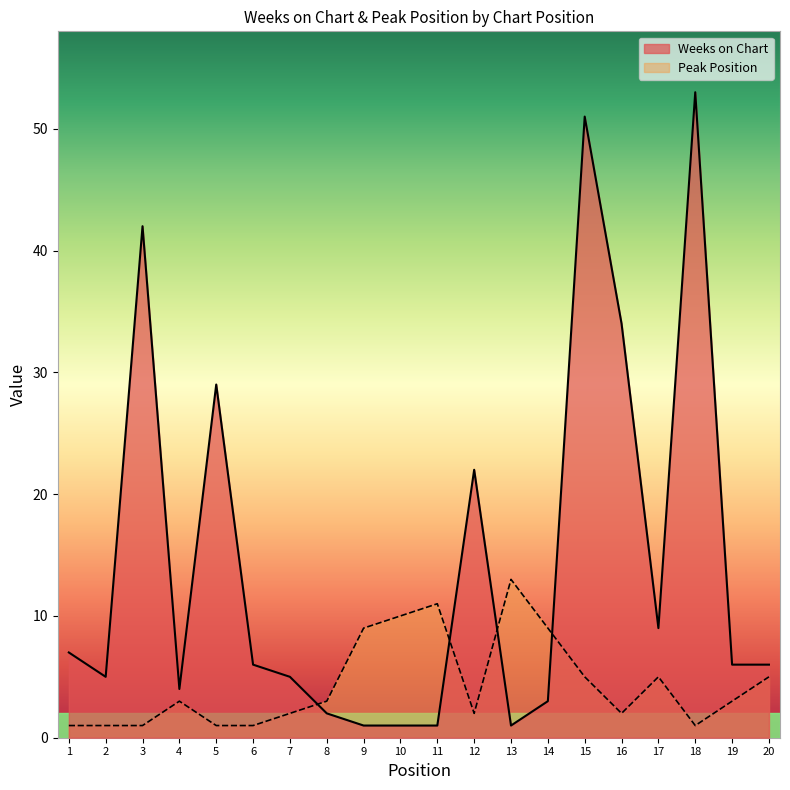

What is the spread (max minus min) of values at 2?

4